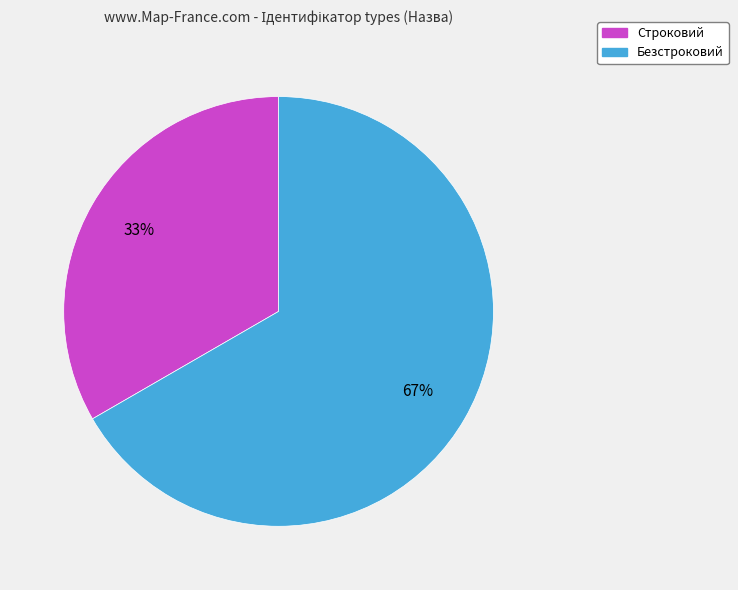

To the nearest percent, what is the combined percentage of Строковий and Безстроковий?

100%